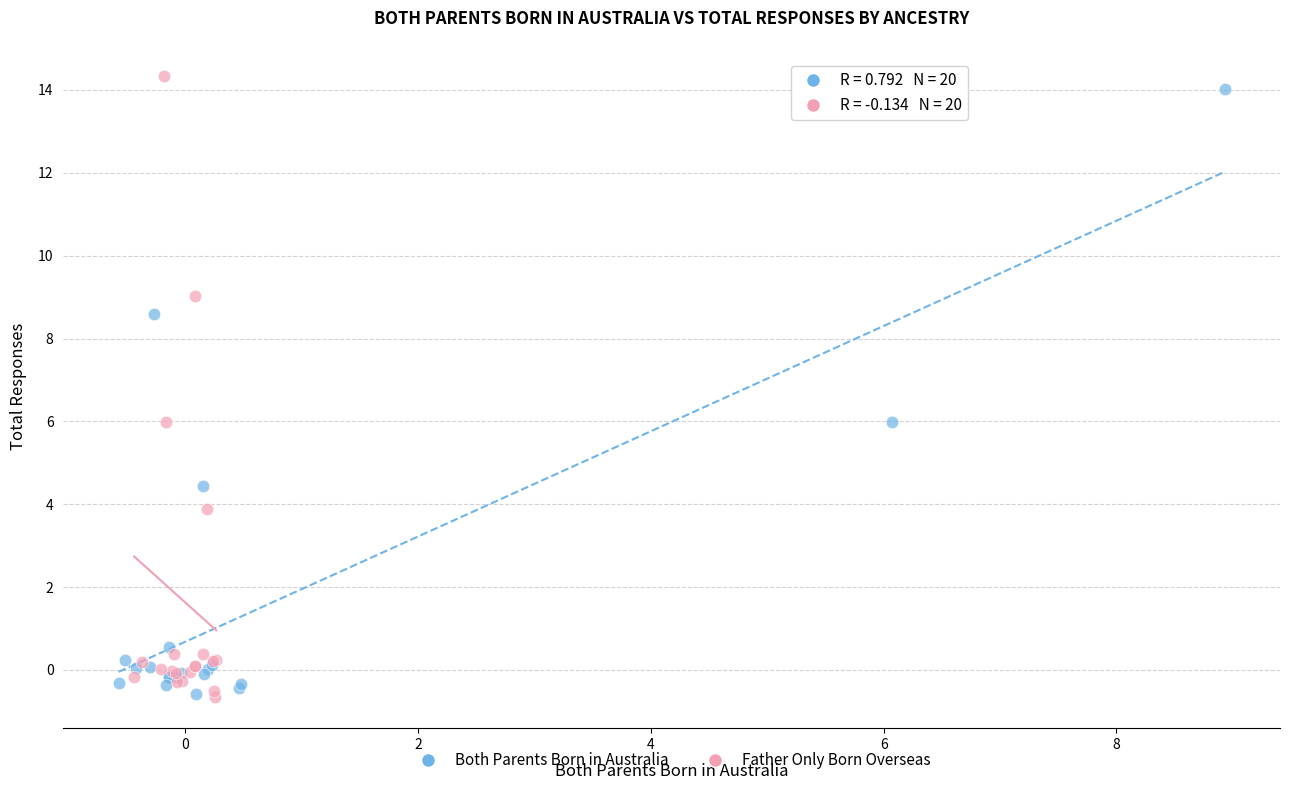

What are all the series names shown in the legend?

Both Parents Born in Australia, Father Only Born Overseas